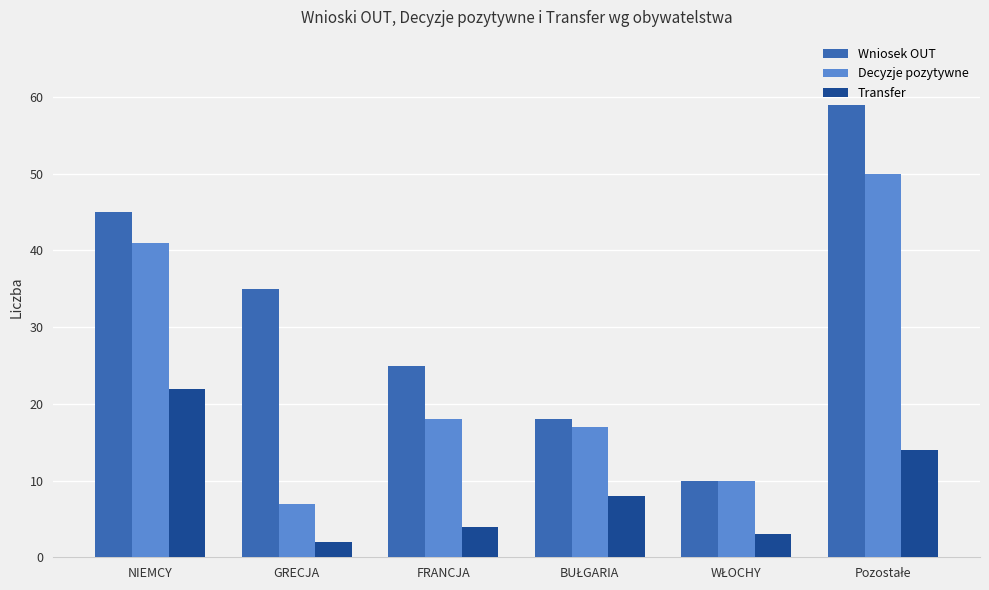

Which series has the largest total across all categories?

Wniosek OUT